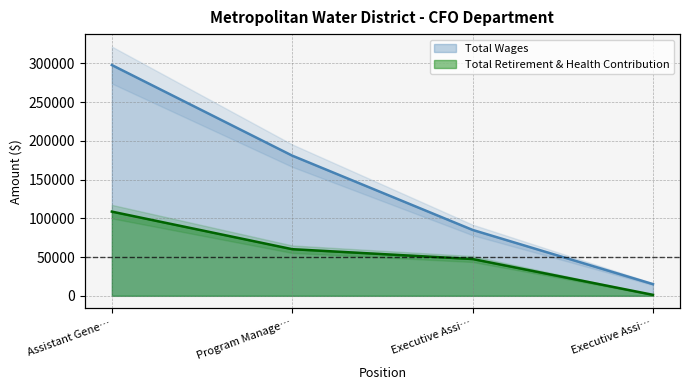

Which category has the highest value in the Total Wages series?

Assistant Gene…